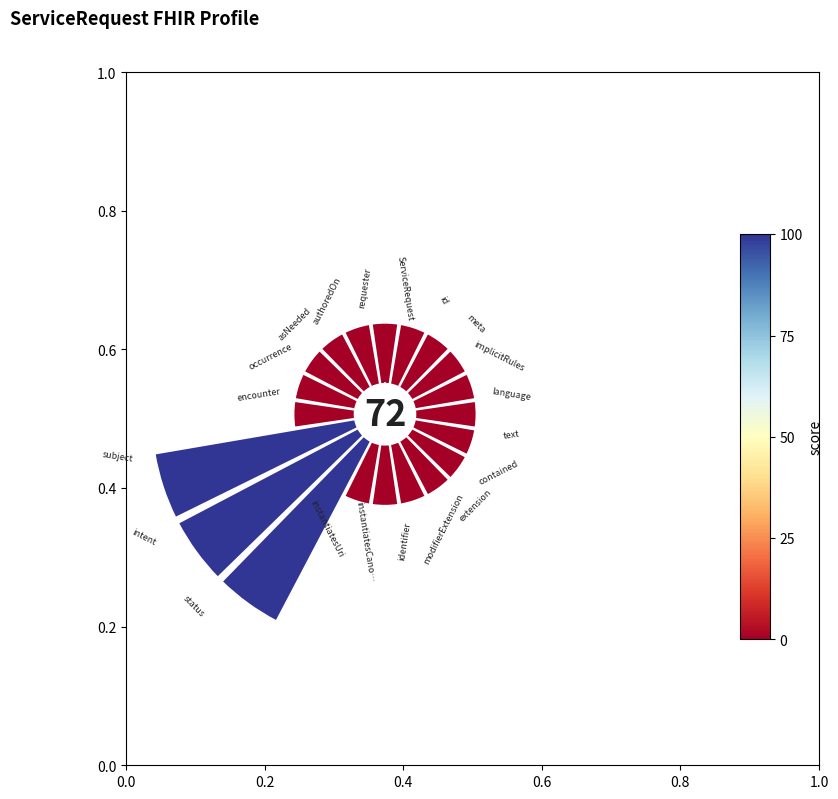

Does 16 account for over 50% of the chart?

No